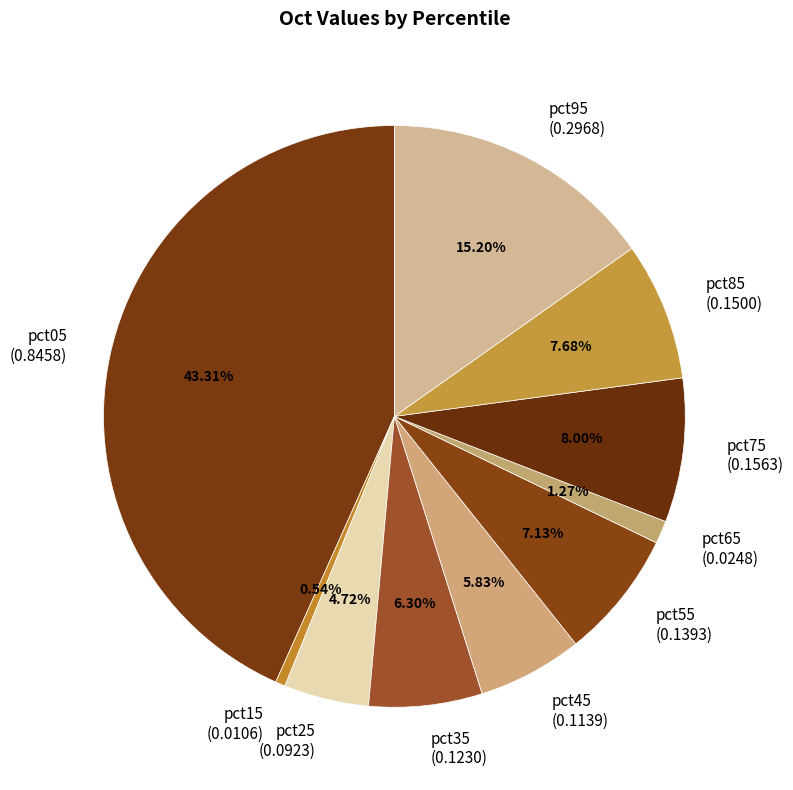

What percentage is the pct05 slice, to the nearest percent?

43%